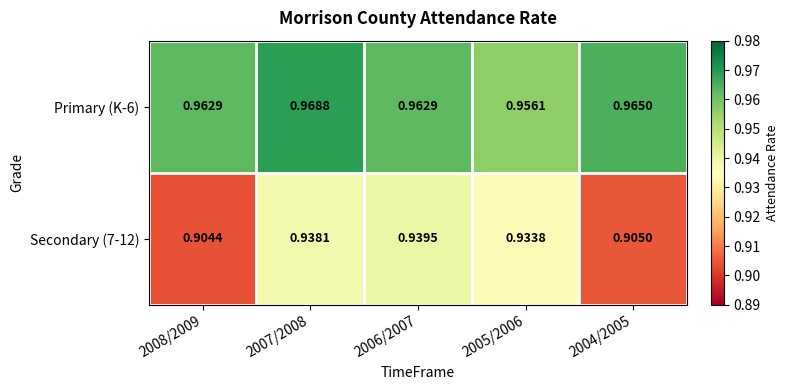

At how many categories does at least one series exceed 0?

5